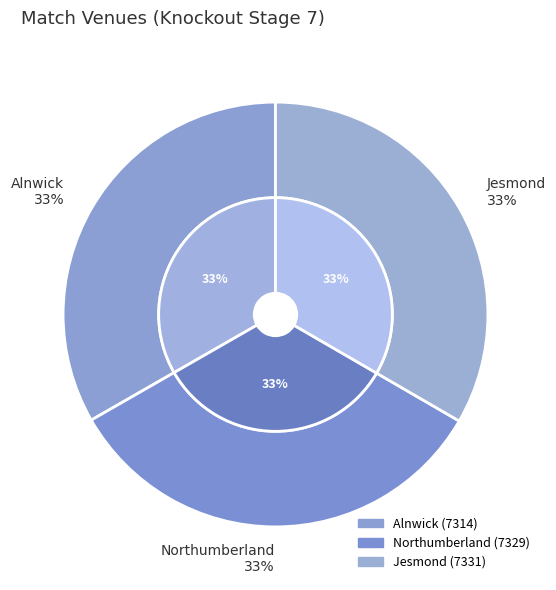

True or false: Alnwick accounts for 33% of the total.

True